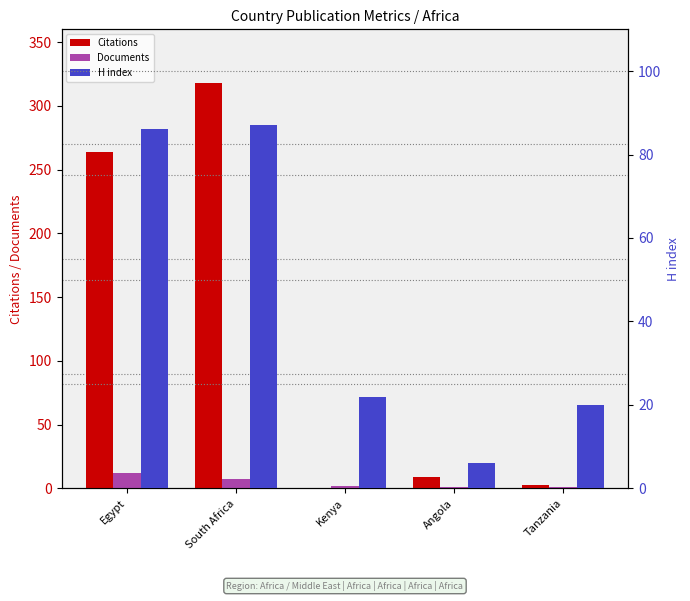

Which category has the lowest value in the Citations series?

Kenya